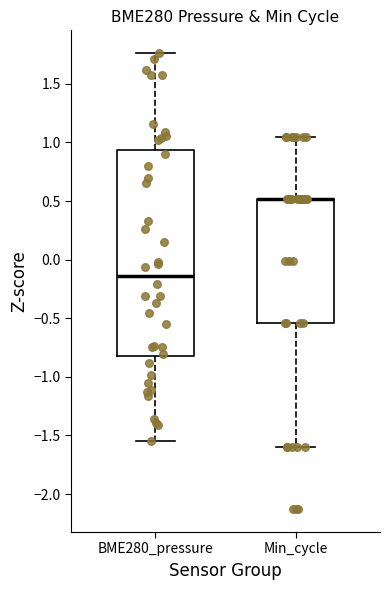

Comparing the boxes themselves (not the whiskers), which one is the tallest?

BME280_pressure